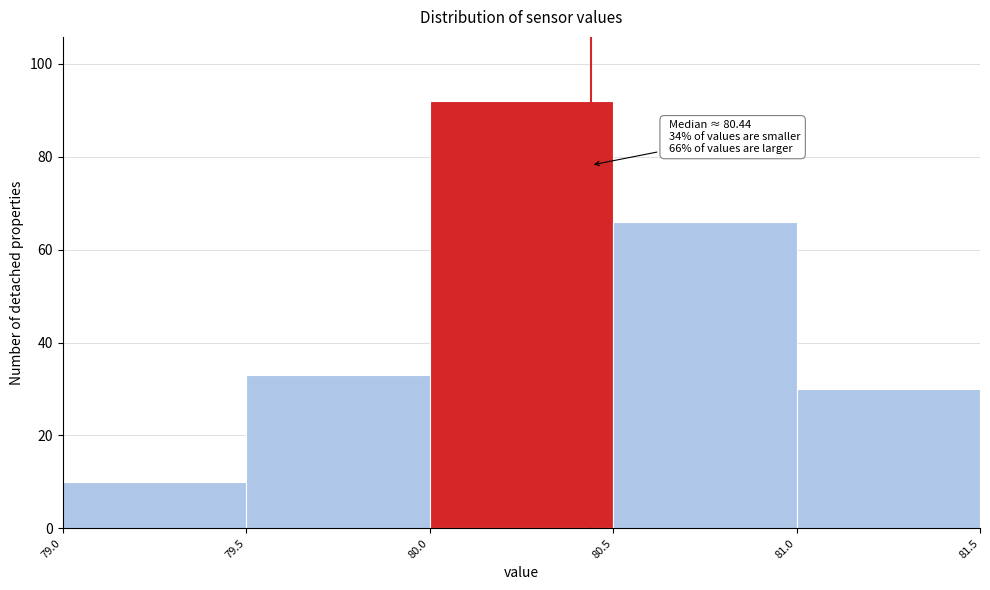

Over which range of the x-axis is the bar tallest?

80.0 to 80.5